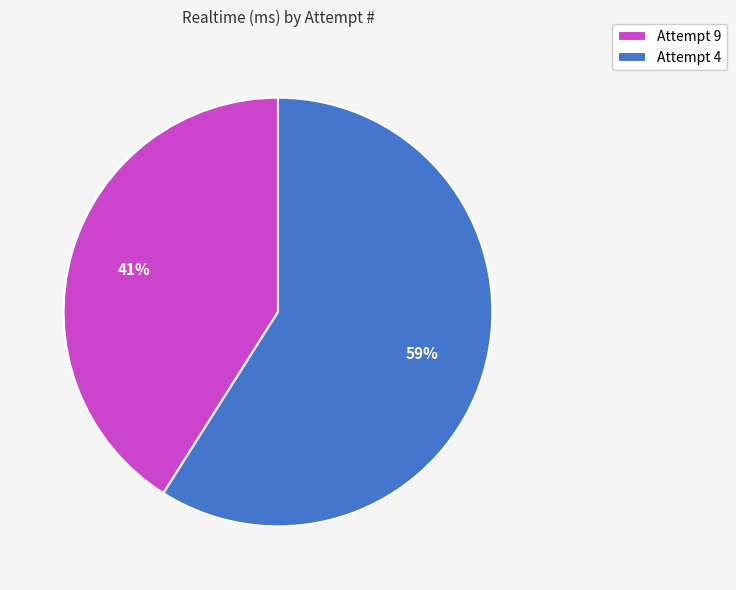

True or false: Attempt 9 accounts for 27% of the total.

False